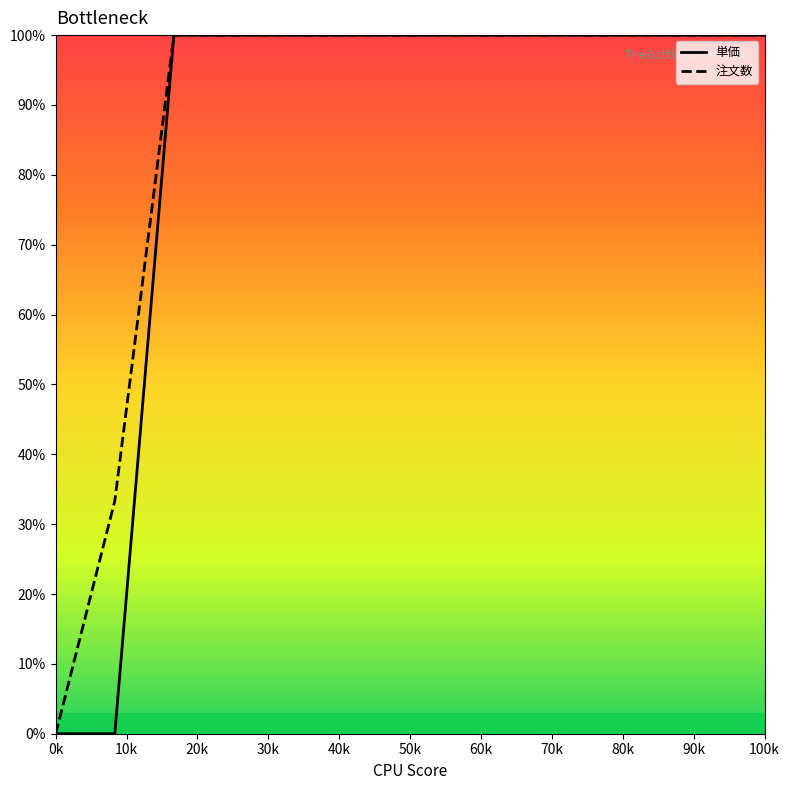

What is the greatest value displayed?

100.0